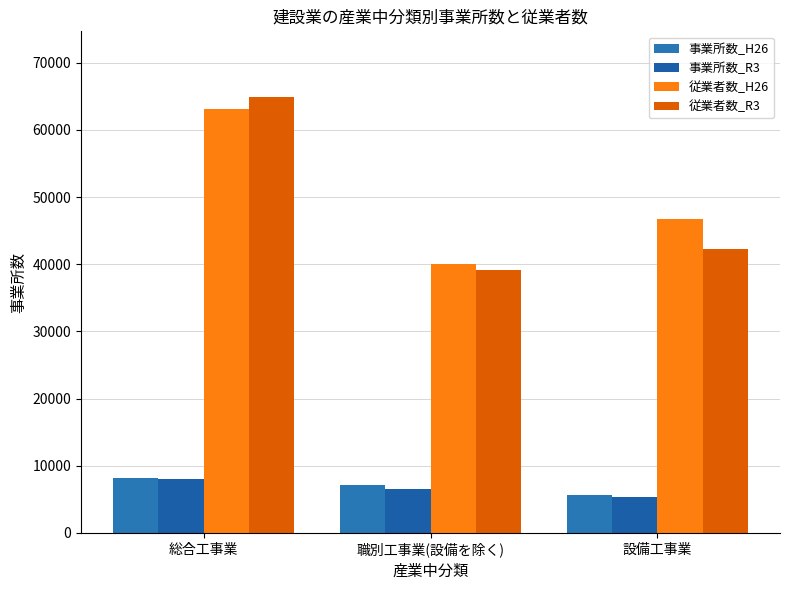

Does the chart contain stacked bars?

No